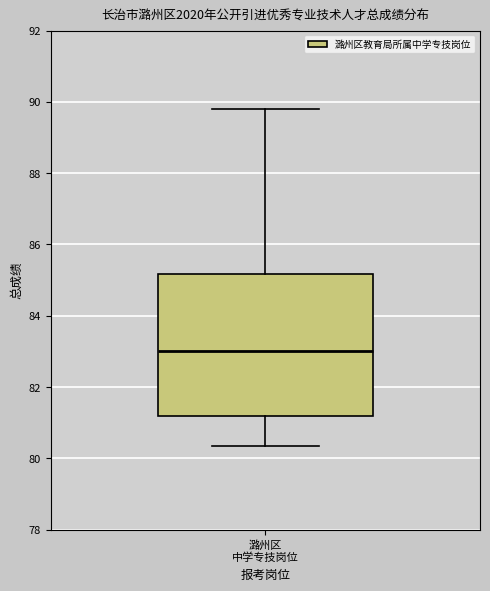

Where does the median line of the box for 潞州区 中学专技岗位 sit on the y-axis? The values are not printed on the chart, so give them approximately, as read against the axis.

83.0